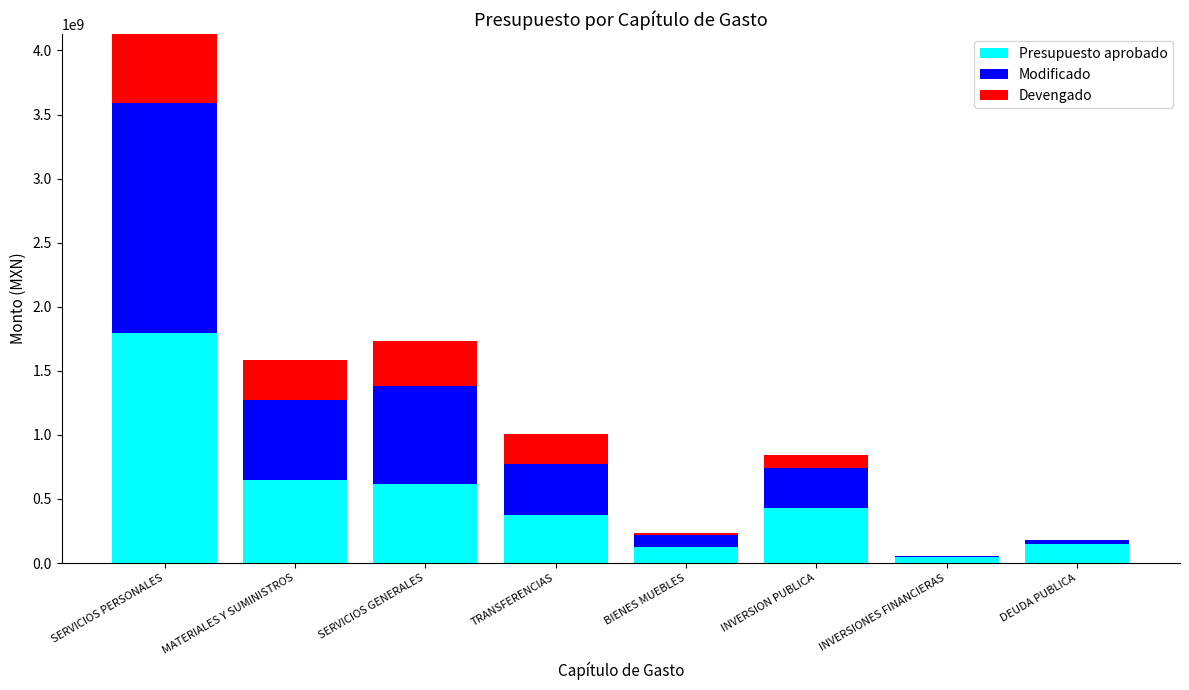

What is the label of the 6th bar from the left?

INVERSION PUBLICA